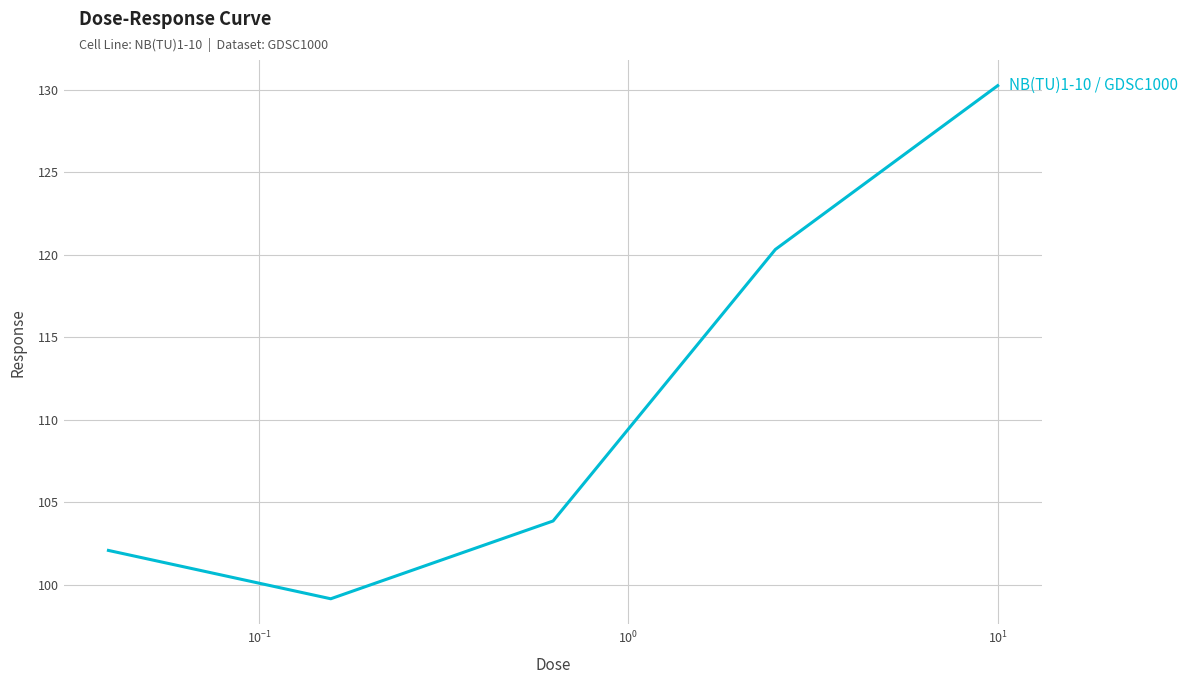

What is the difference between the maximum and minimum values?

31.1